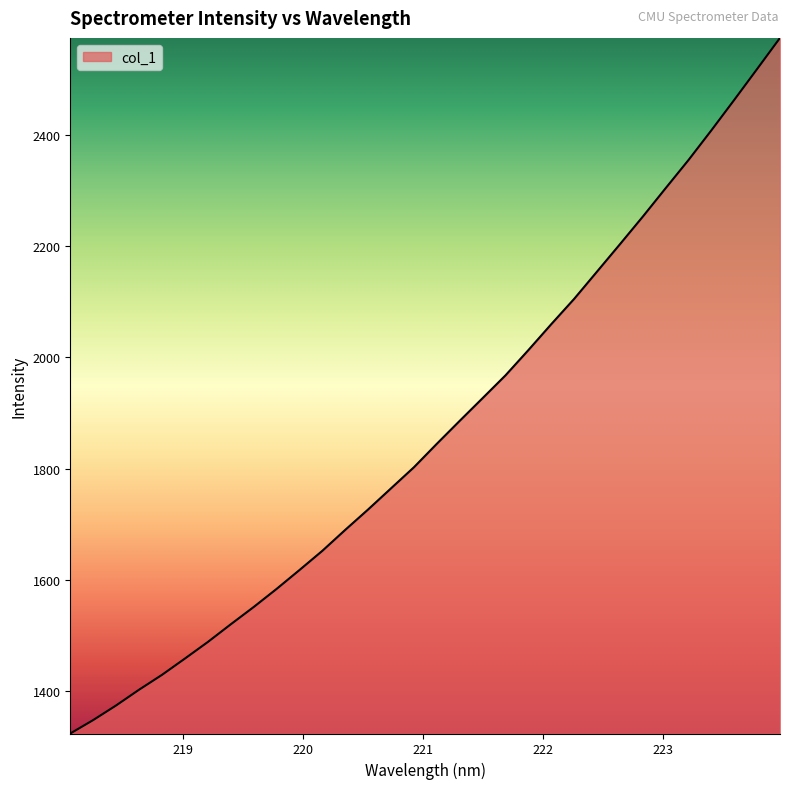

What is the difference between the maximum and minimum values?

1249.6